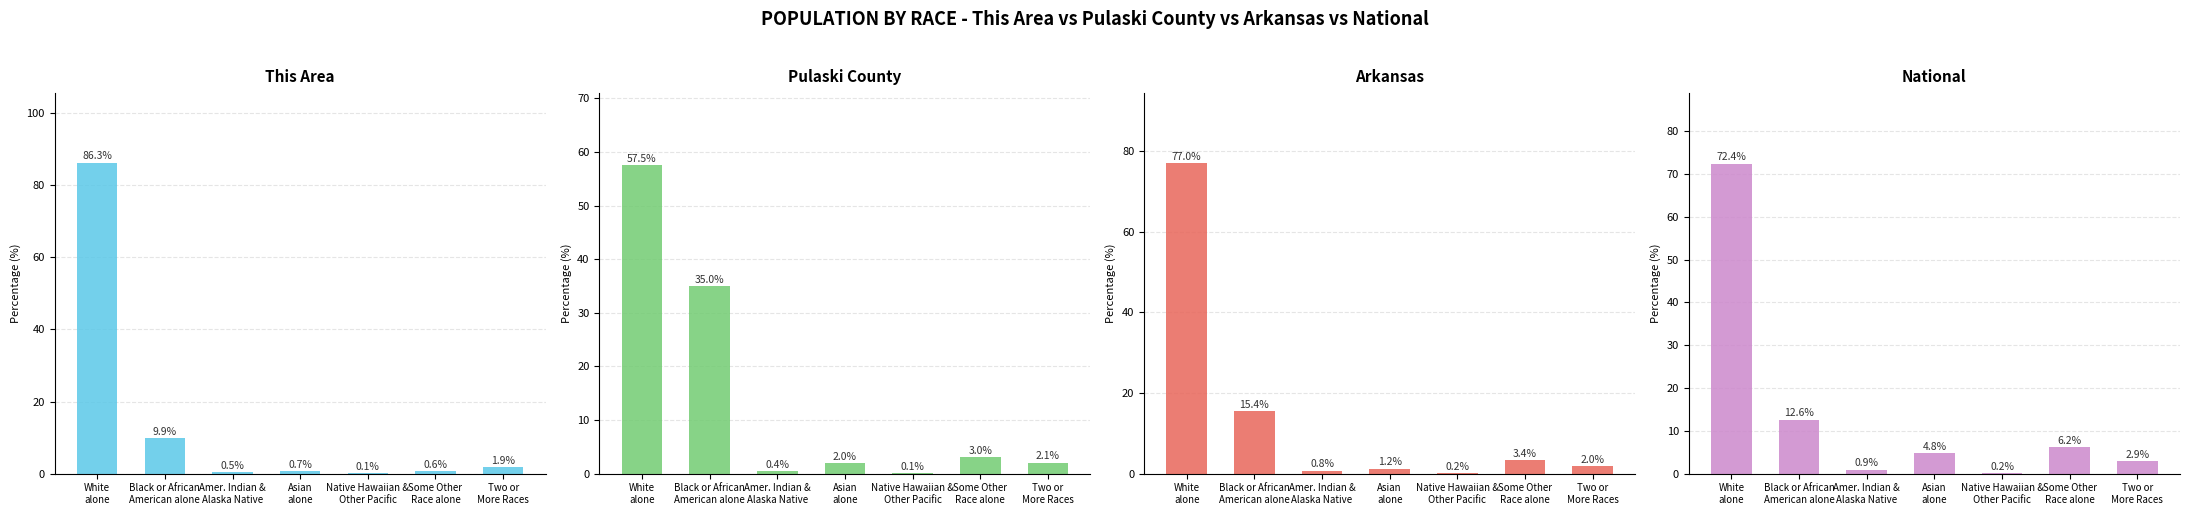

Which category has the highest value across all series?

White
alone